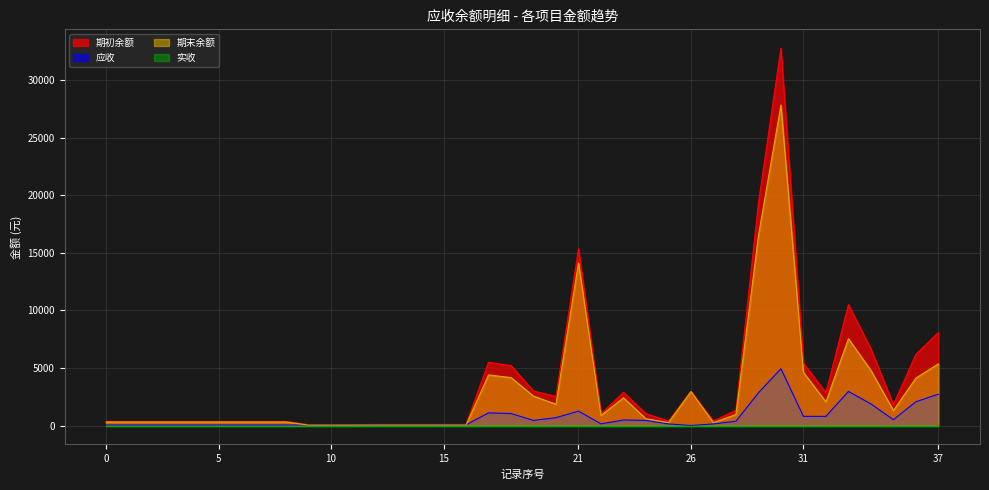

How many values in 应收 are above zero?

37